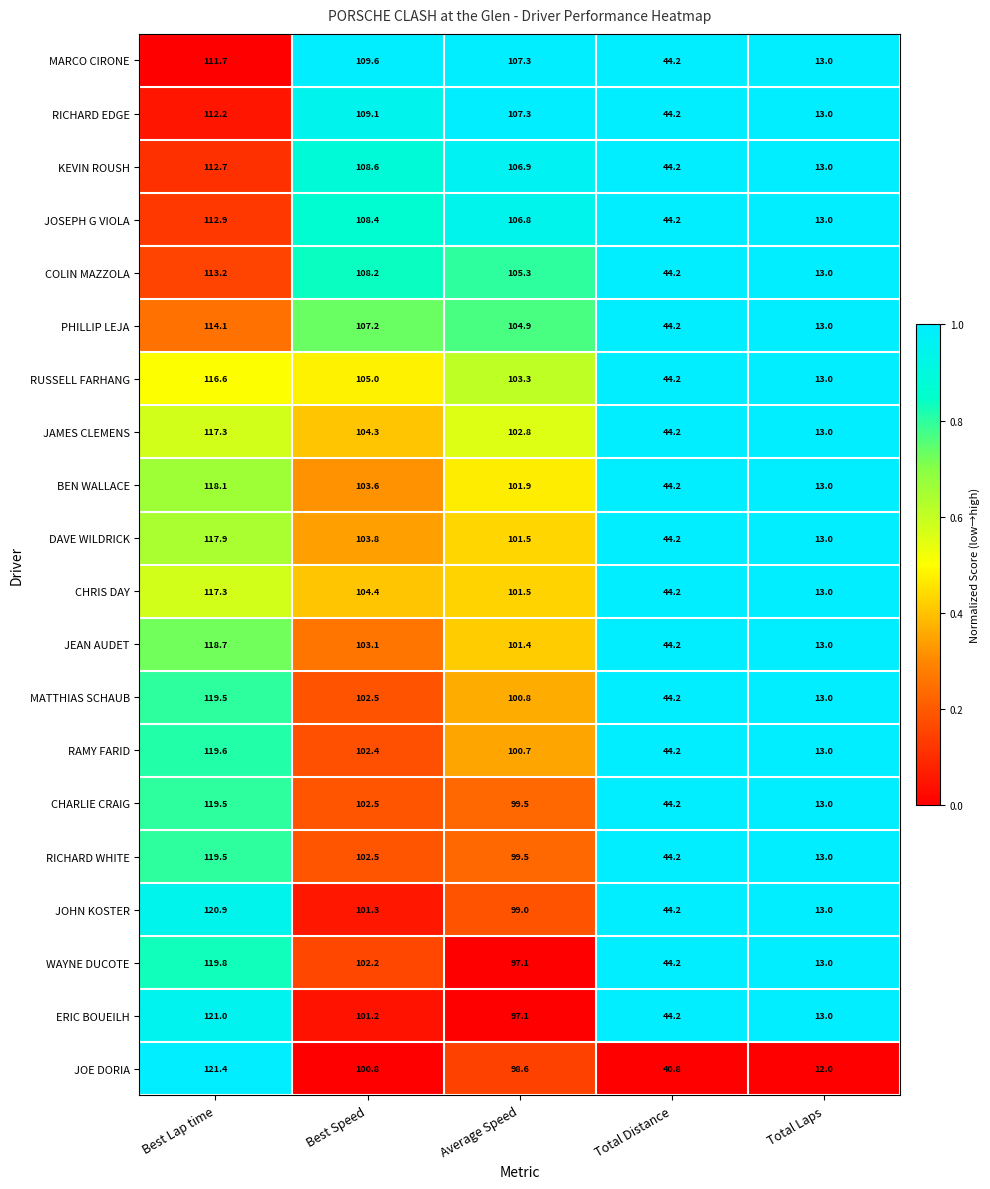

Count the number of categories in the chart.

5